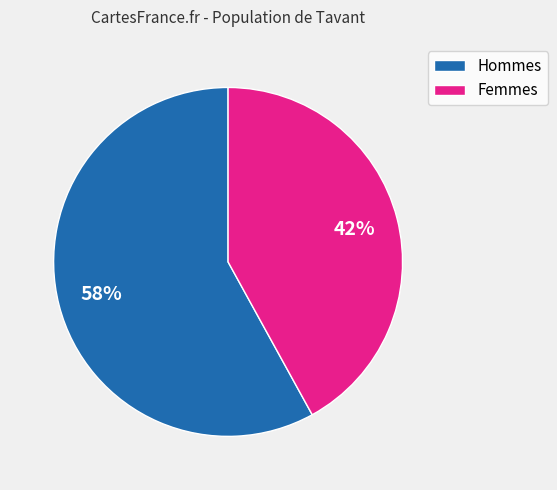

To the nearest percent, what is the difference between the largest and smallest slice percentages?

16%